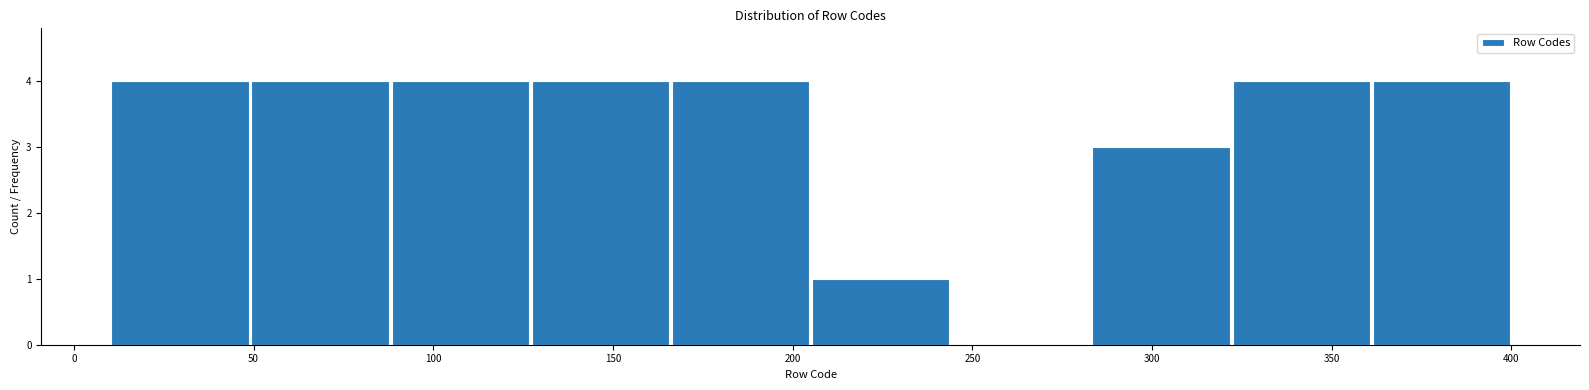

Reading left to right, list every bar in this chart as the range it spans on the x-axis followed by its height. Neither the bar edges nor the heights are printed on the chart, so give them approximately, as read against the axes.

10 to 49: 4
49 to 88: 4
88 to 127: 4
127 to 166: 4
166 to 205: 4
205 to 244: 1
244 to 283: 0
283 to 322: 3
322 to 361: 4
361 to 400: 4